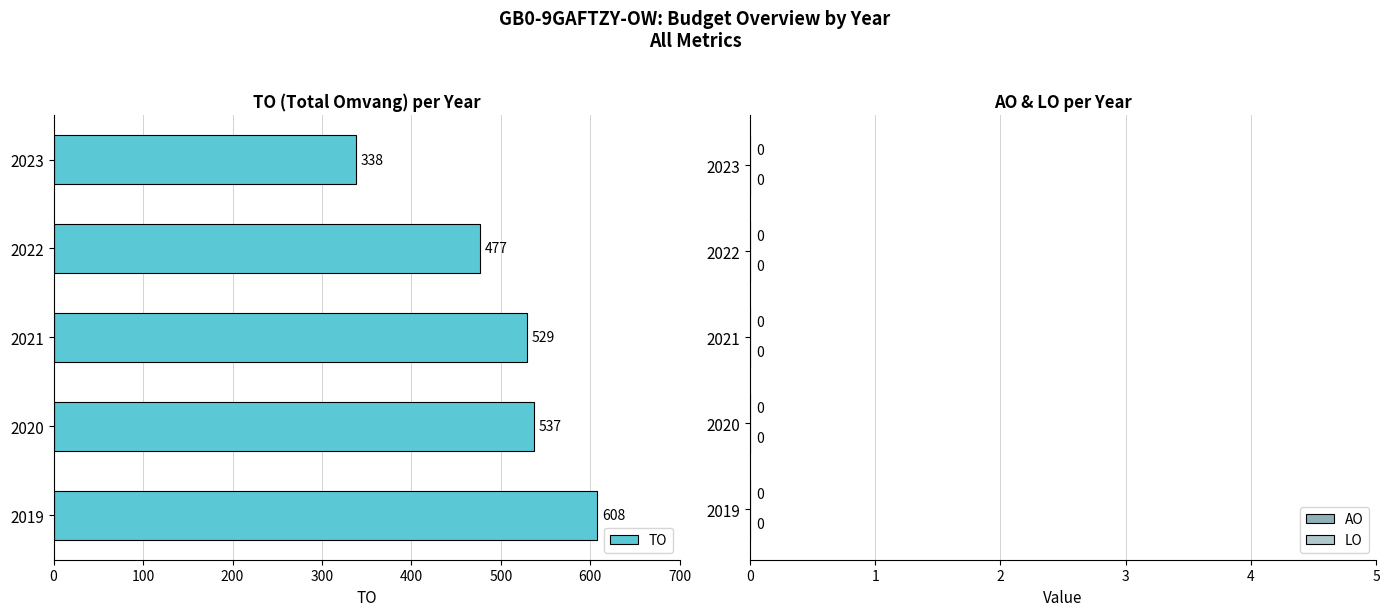

What is the change in value from 2019 to 2020?

-71